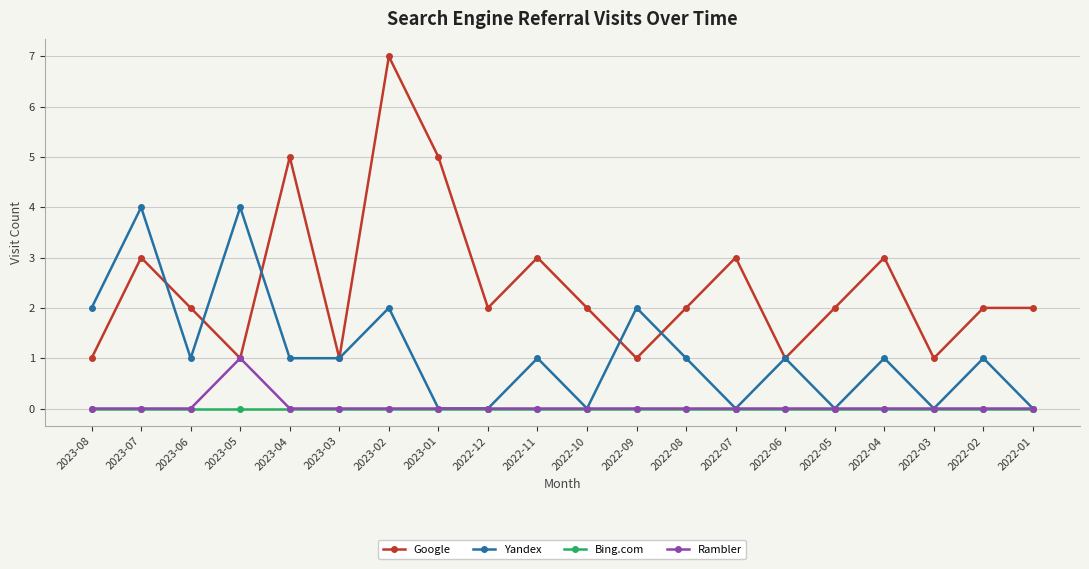

True or false: Rambler has more than 0 points higher than both neighbors.

True